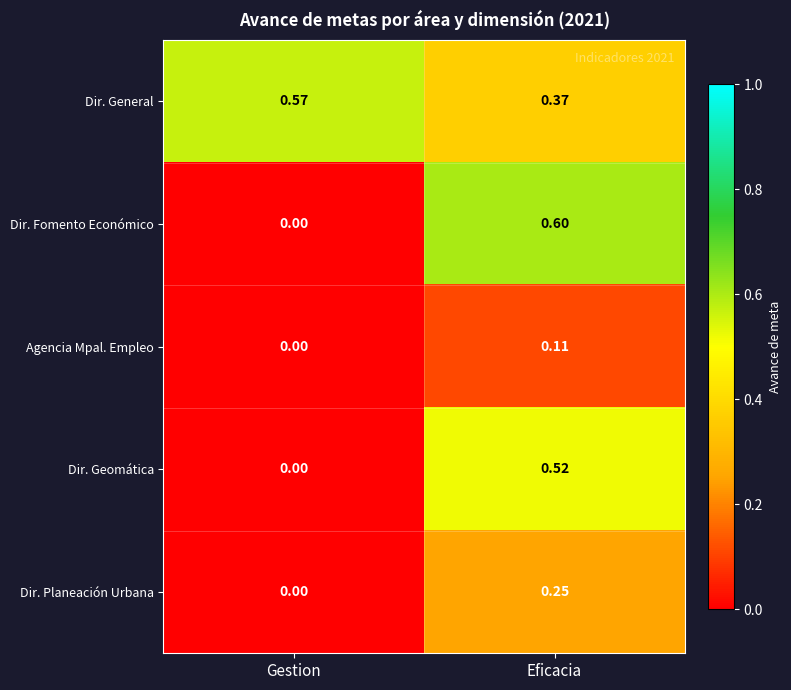

At which category is the sum across all series the highest?

Eficacia